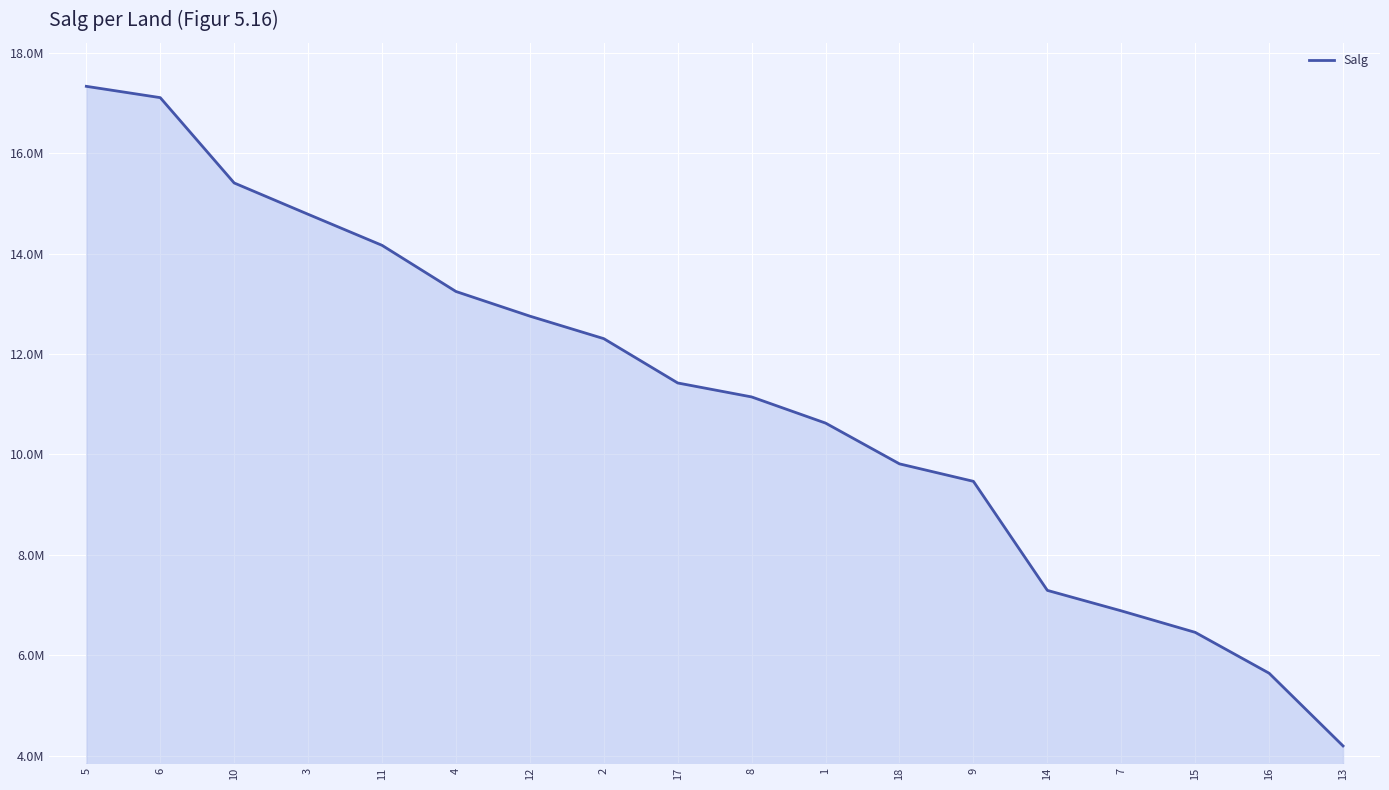

What position from the right is 8?

9